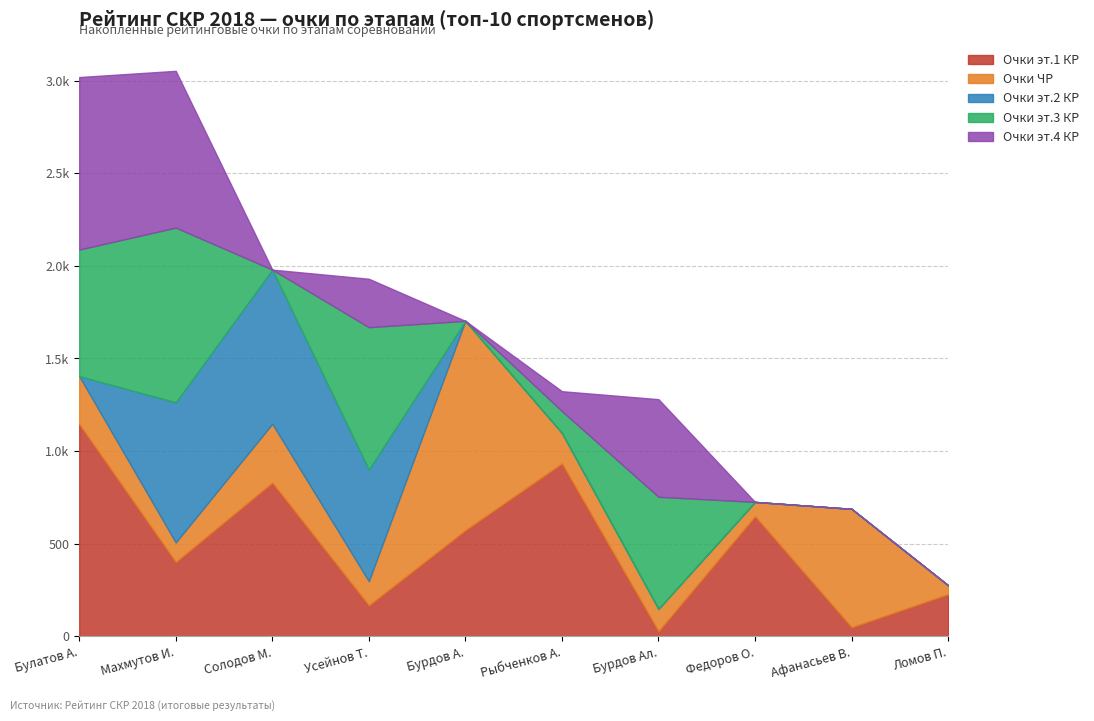

What is the sum of the Очки эт.4 КР values at 1 and 3?

931.5